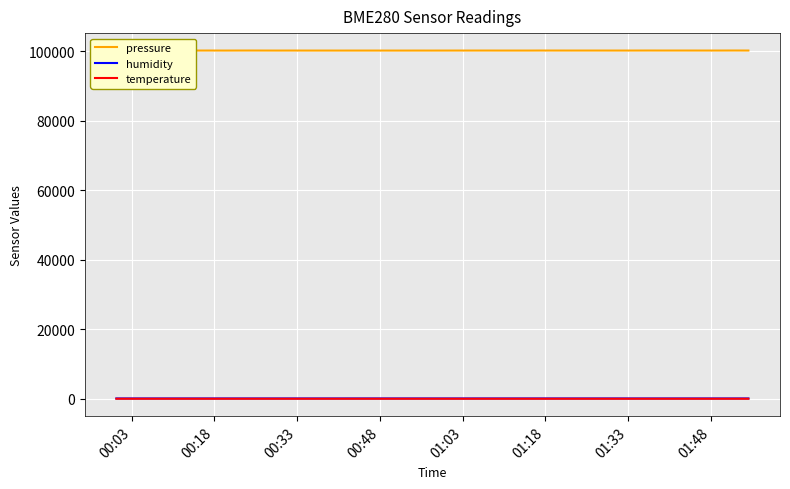

True or false: pressure and temperature intersect in this chart.

False